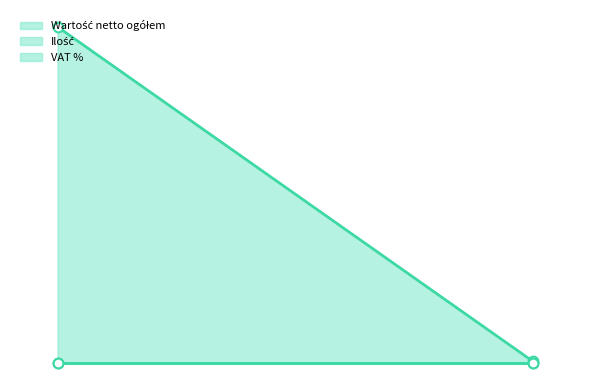

What is the maximum value shown in the chart?

160